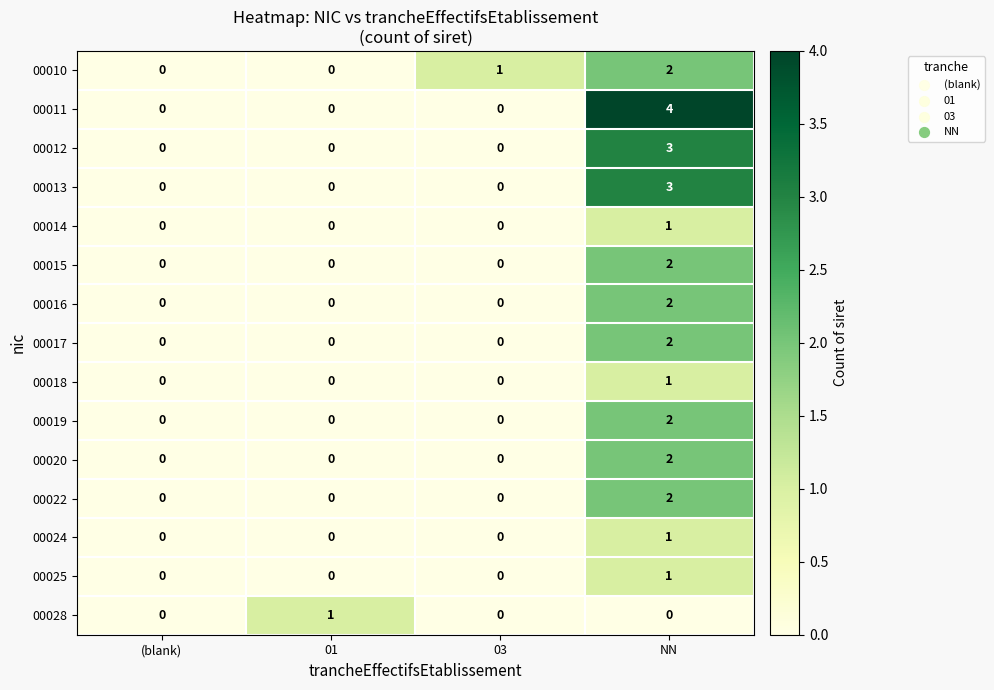

What is the difference between the highest and lowest values at NN?

4